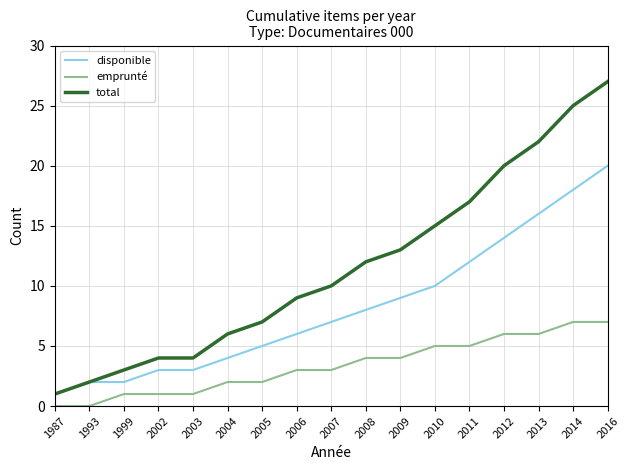

True or false: total has more than 2 interior local peaks.

False